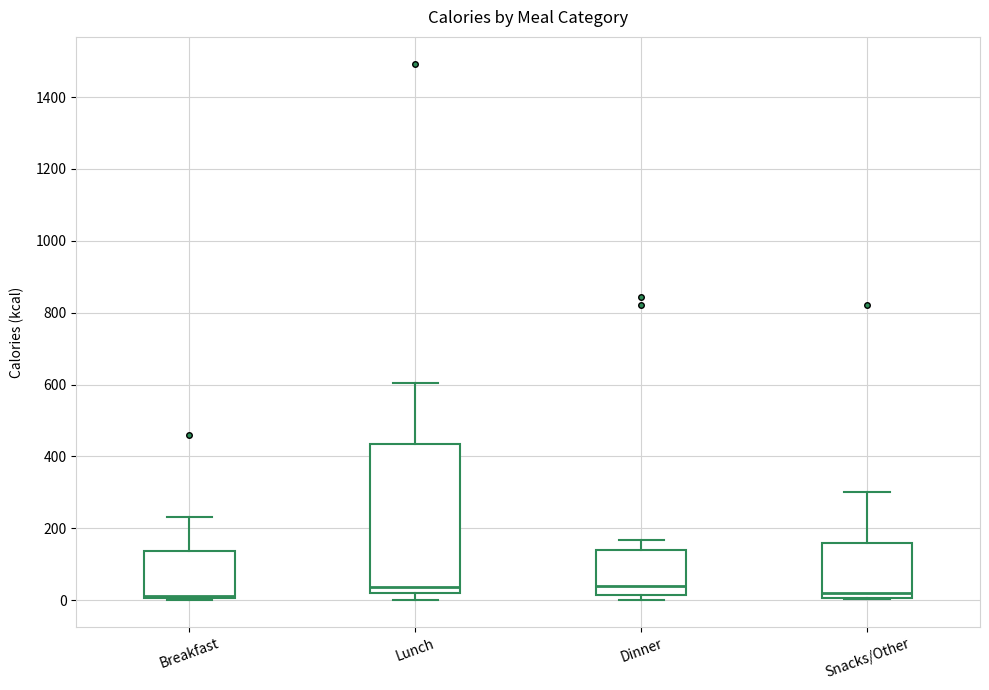

Reading left to right, read every box against the y-axis: the position of its median line, the range the box covers, and the ends of its whiskers. The values are not printed on the chart, so give them approximately, as read against the axis.

Breakfast: median 20, box 0 to 140, whiskers 0 to 240
Lunch: median 40, box 20 to 440, whiskers 0 to 600
Dinner: median 40, box 20 to 140, whiskers 0 to 160
Snacks/Other: median 20, box 0 to 160, whiskers 0 to 300